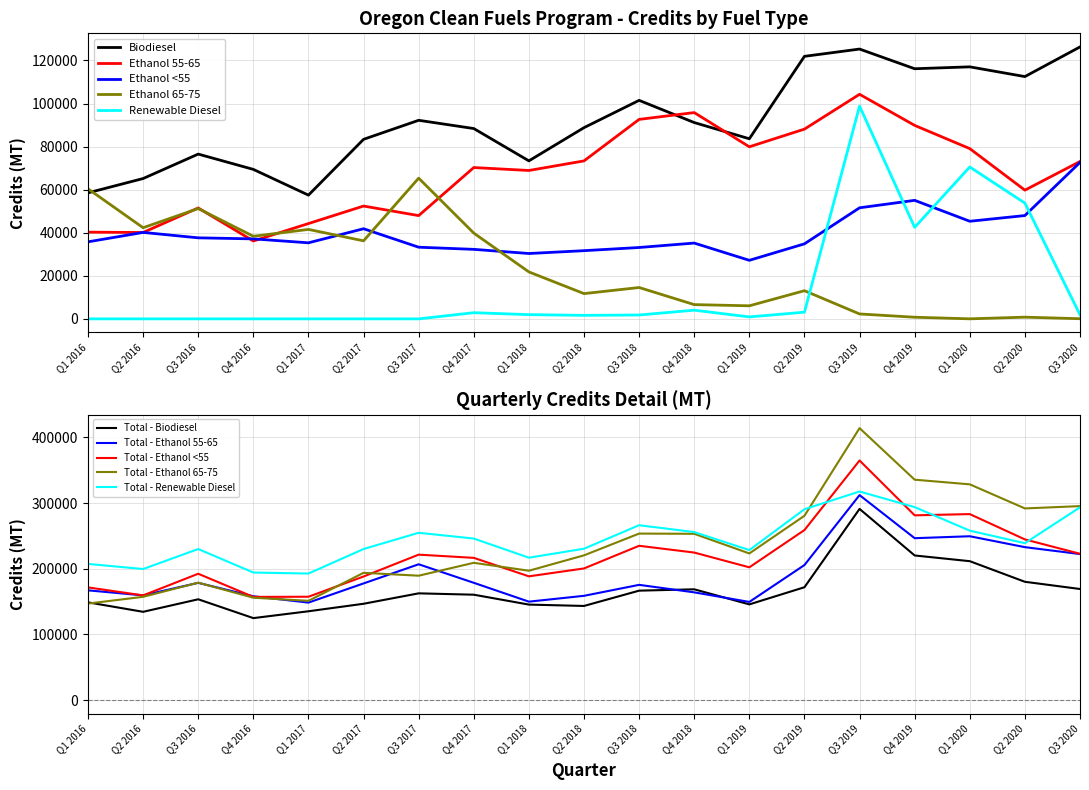

True or false: Renewable Diesel has a value of 53965 at Q2 2016.

False